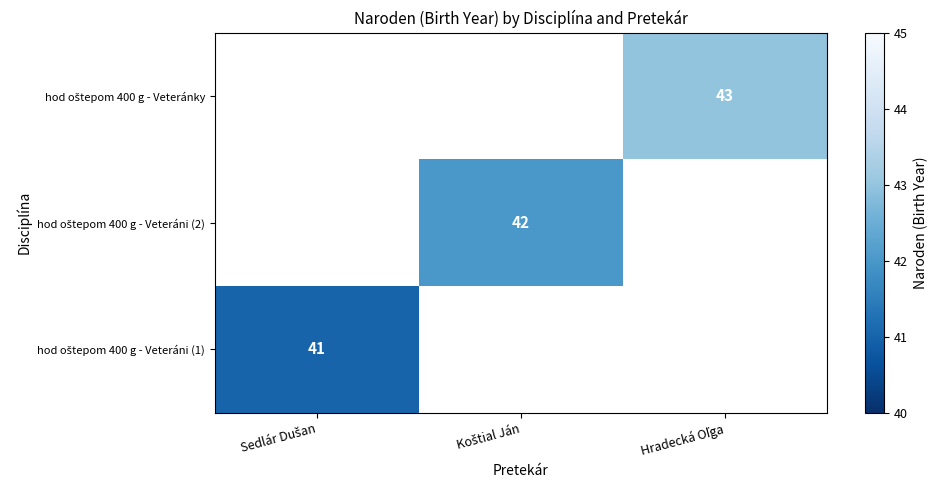

What is the maximum value shown in the chart?

43.0